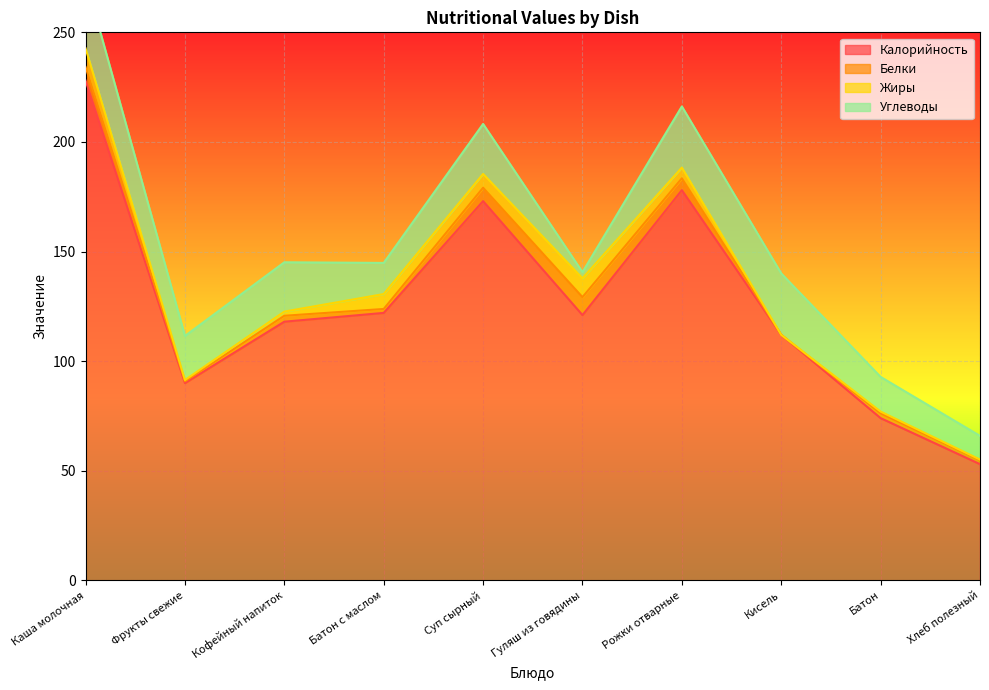

Is it true that Жиры equals 13.5 at Гуляш из говядины?

False